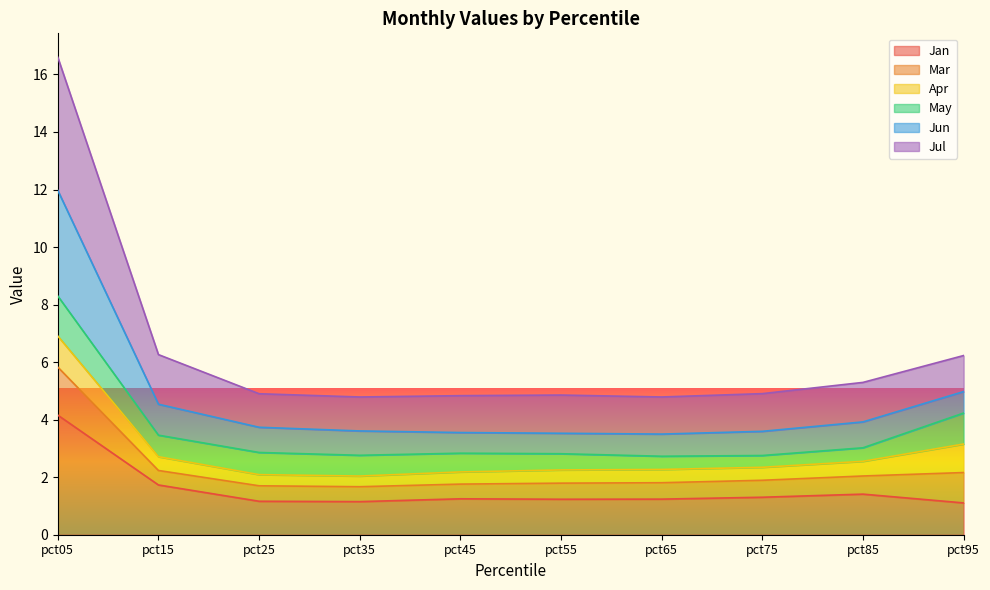

What is the highest value of the Jan series?

4.2